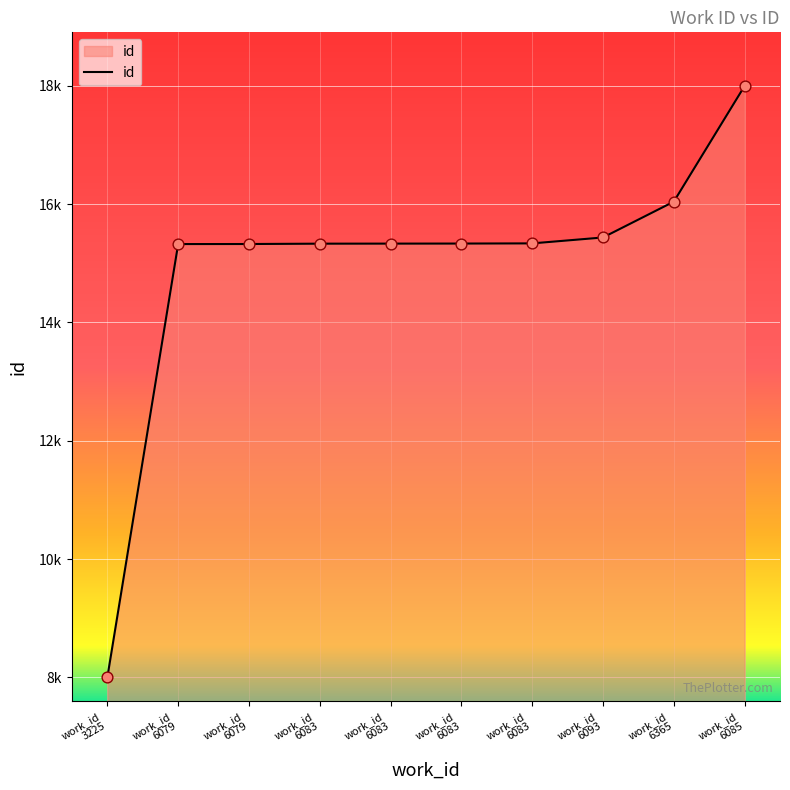

Does the chart have visible grid lines?

Yes